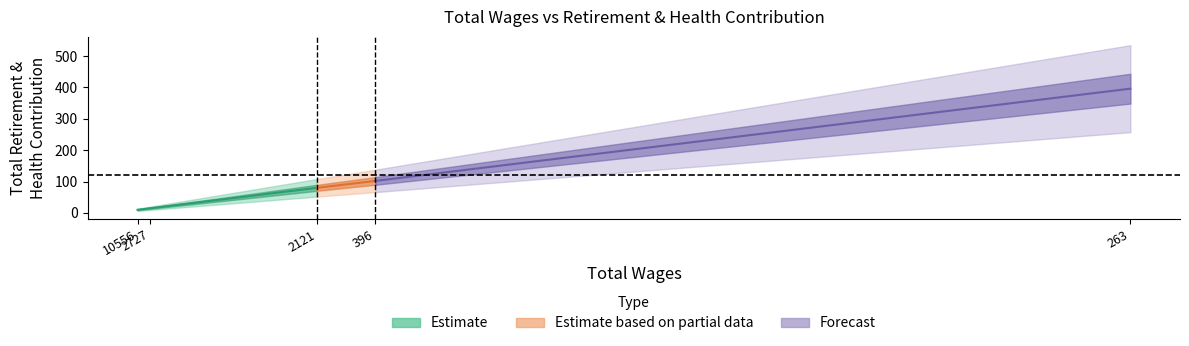

List the labels in order of value, largest first.

10556, 2727, 2121, 396, 263